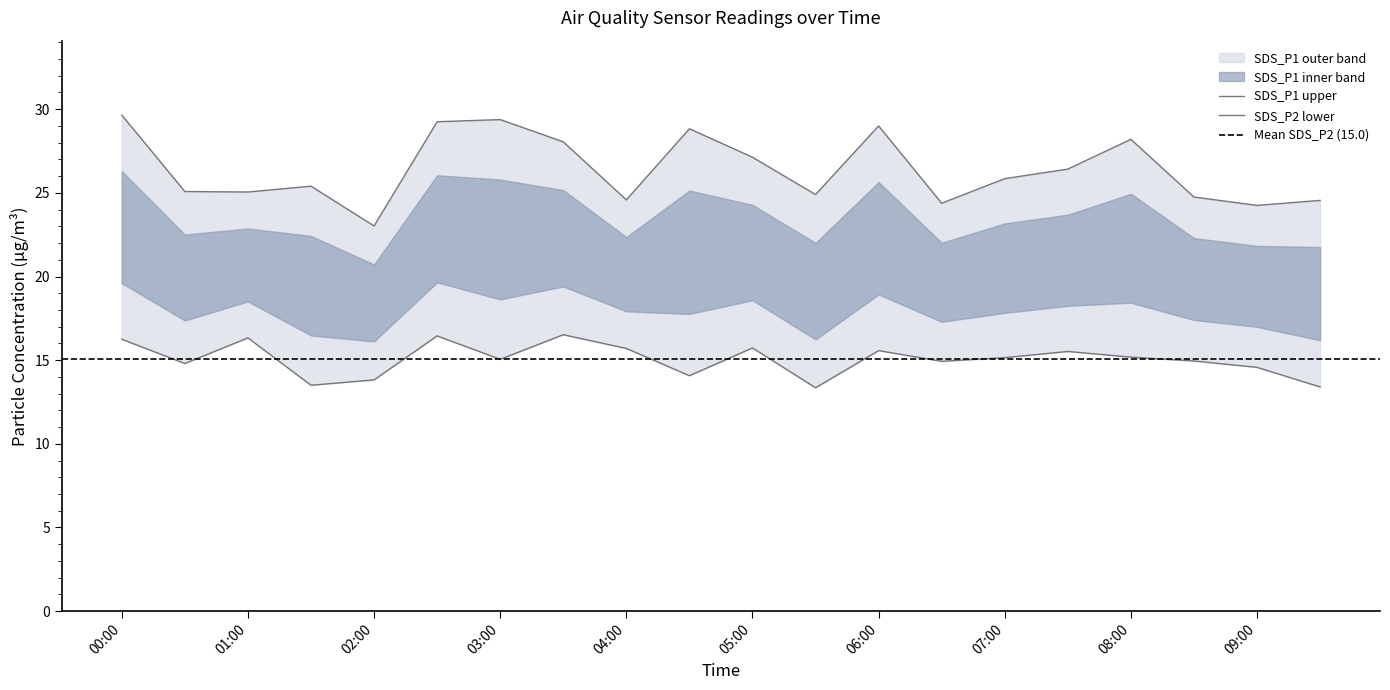

Which series has the largest total across all categories?

SDS_P1